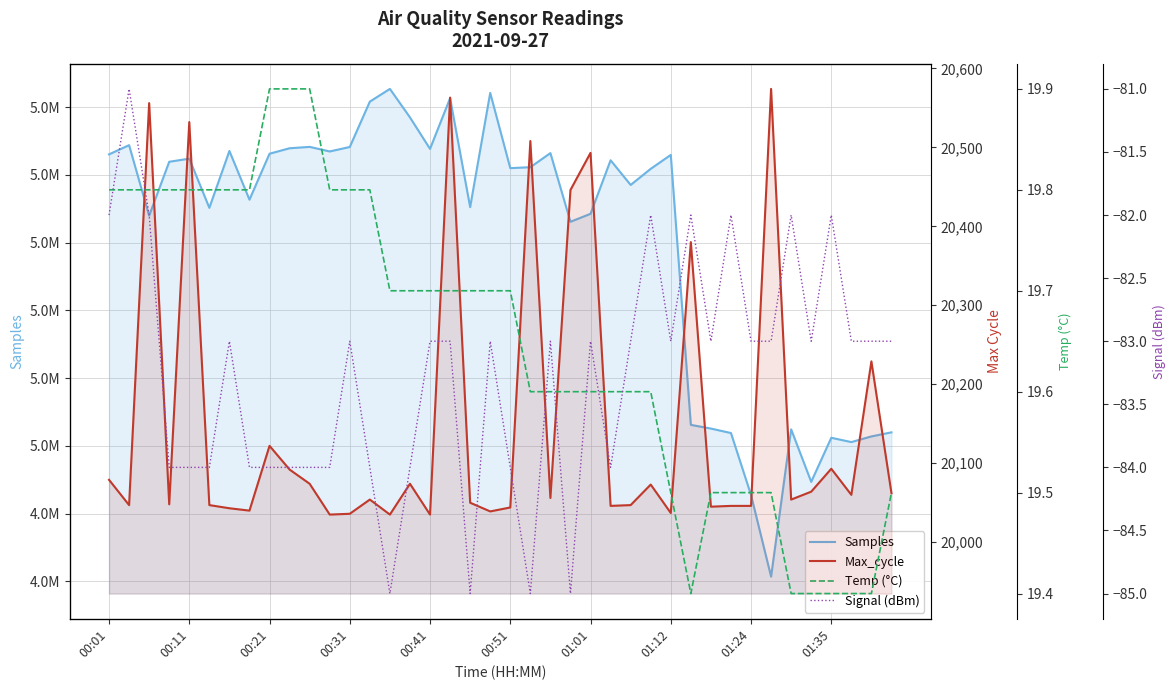

How many lines are shown in the chart?

4